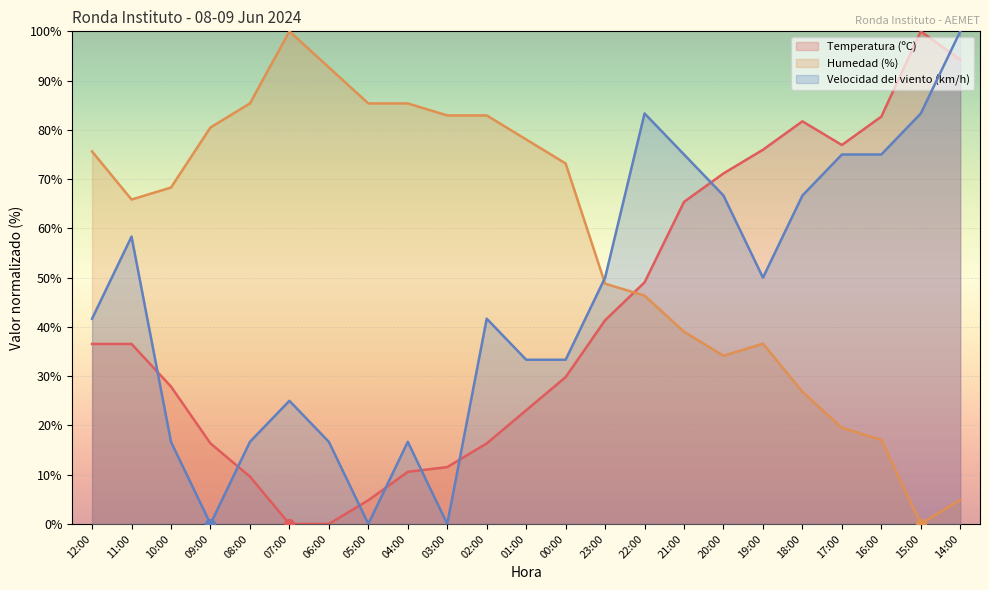

At which category is the sum across all series the highest?

14:00